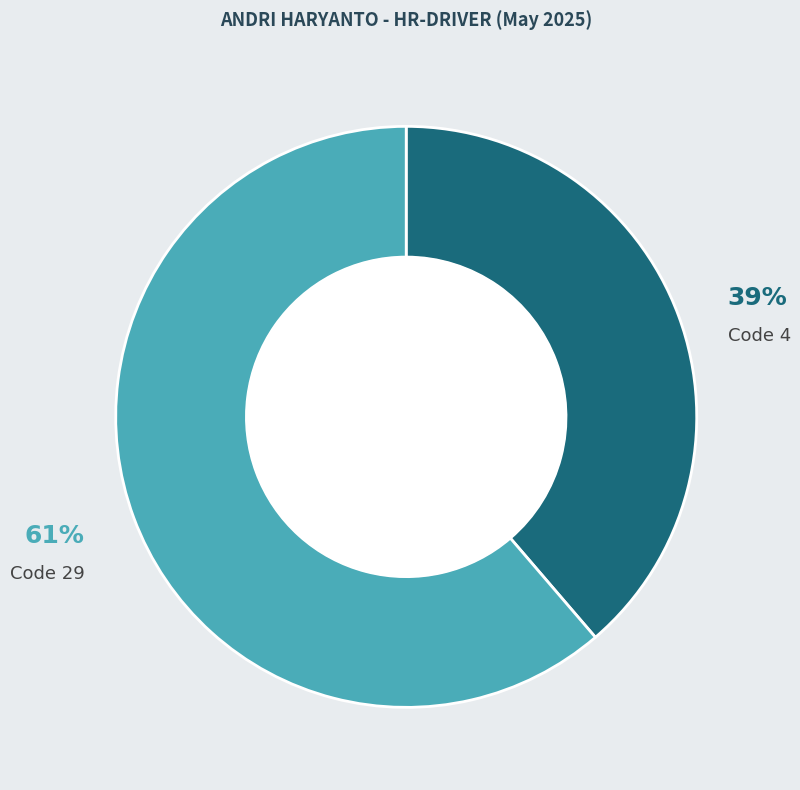

Does any single category account for the majority?

Yes